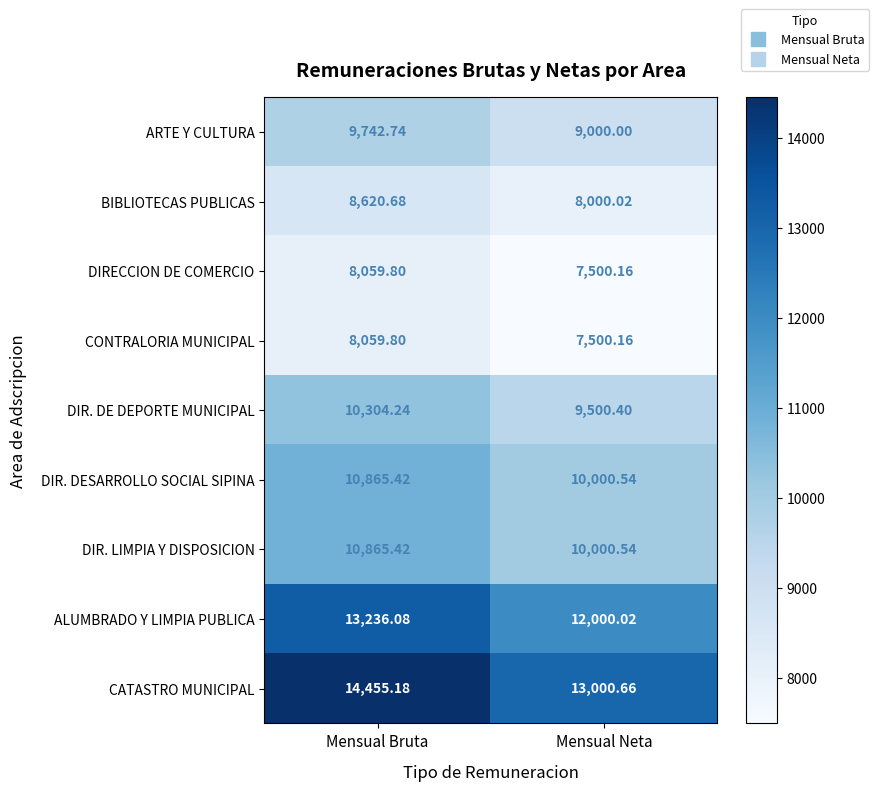

At which category is the sum across all series the highest?

Mensual Bruta